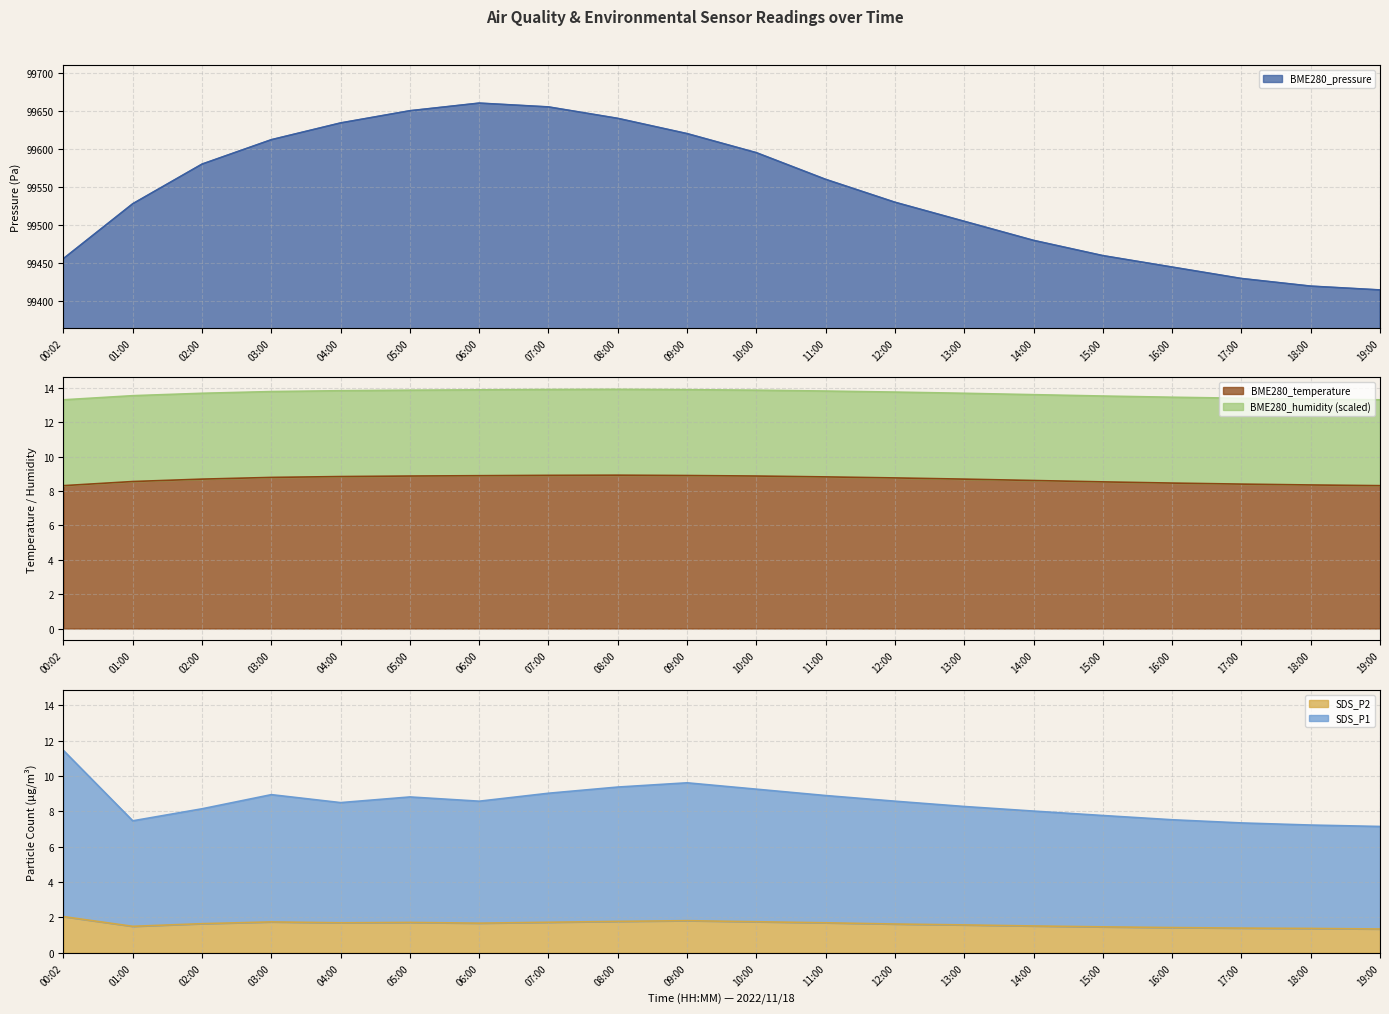

Which series changed the most between 04:00 and 06:00?

BME280_pressure